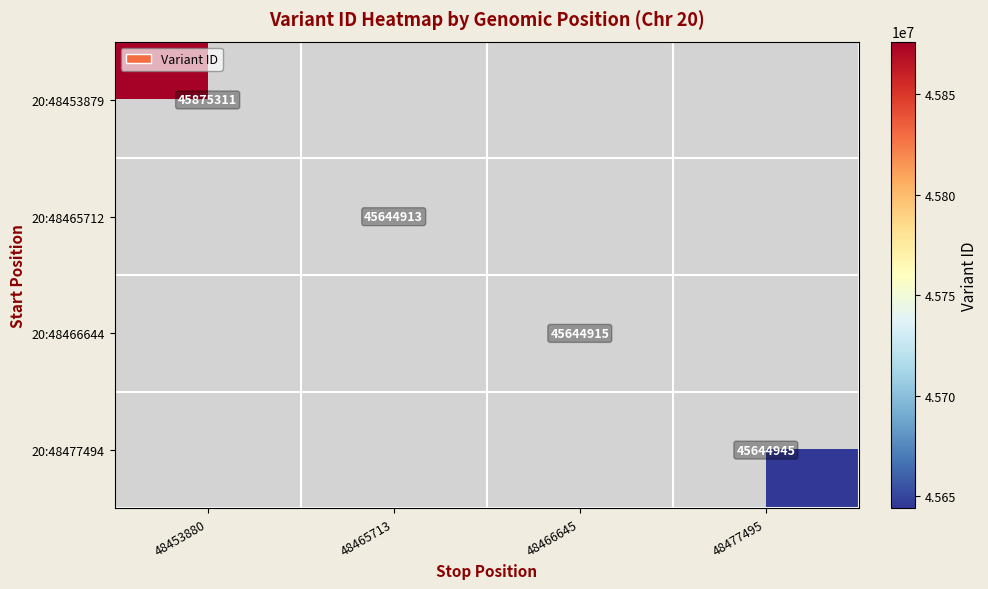

True or false: 20:48465712 has a value of 45644913 at 48465713.

True